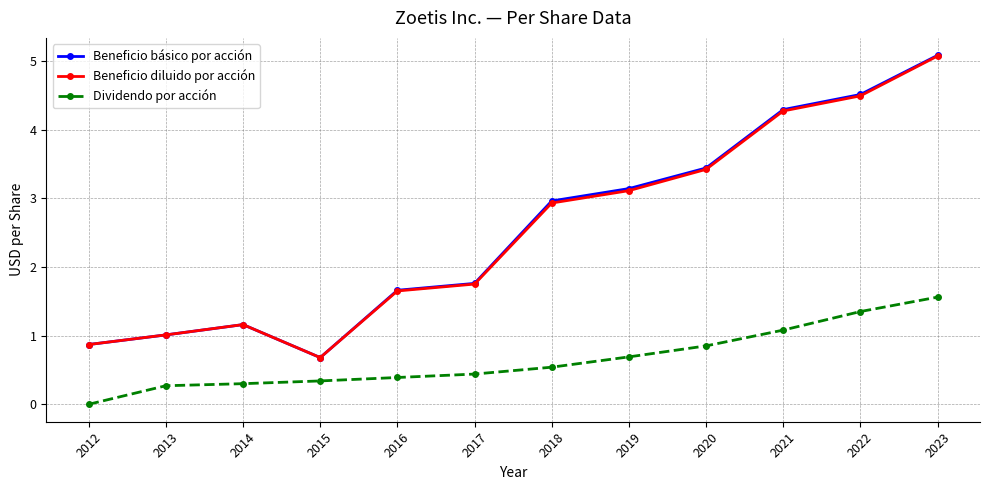

True or false: Beneficio diluido por acción has more than 1 interior local peaks.

False